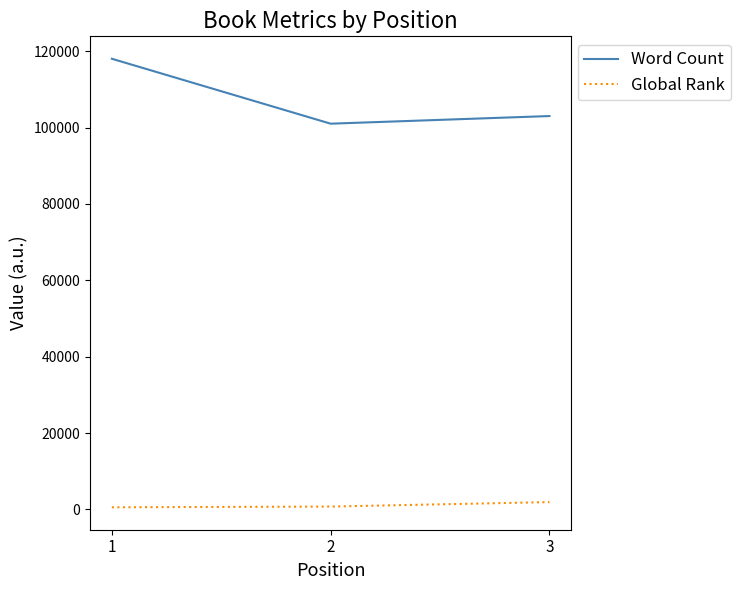

How many Word Count values are between 101000 and 118000?

3